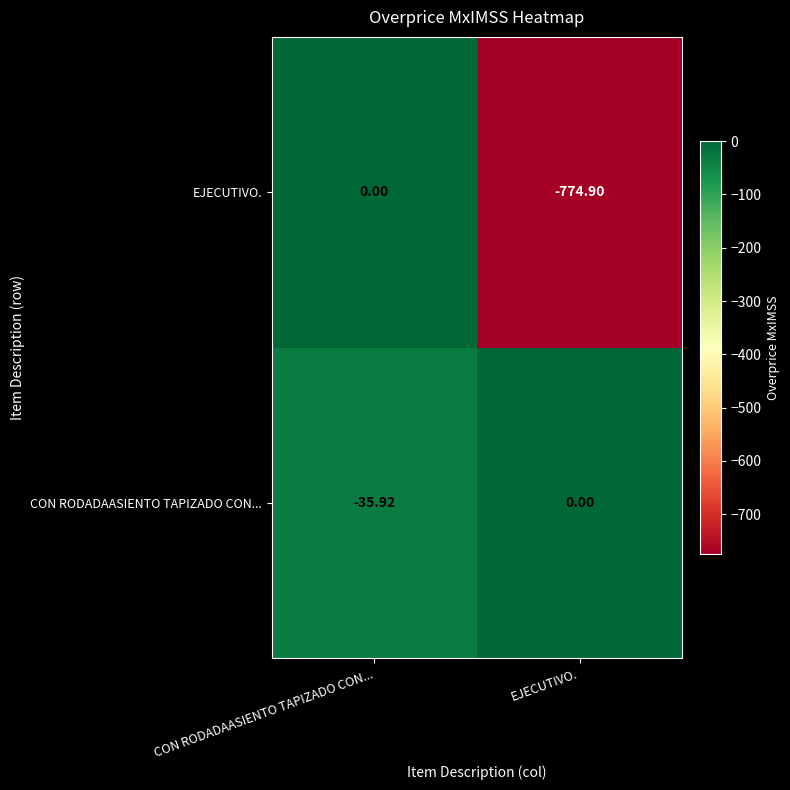

At which category is the sum across all series the highest?

CON RODADAASIENTO TAPIZADO CON...